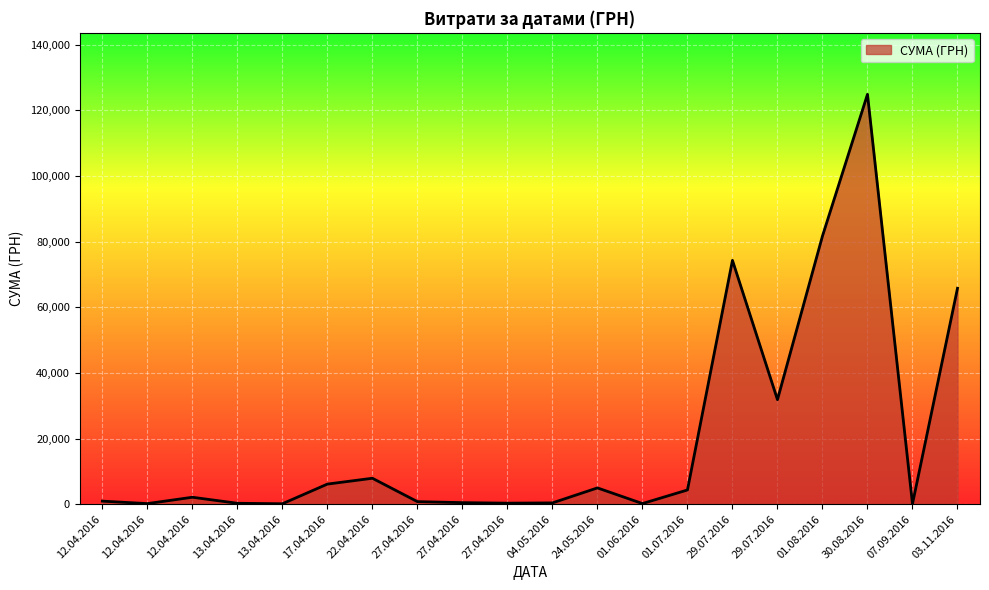

Does the chart display data point markers on the line(s)?

No